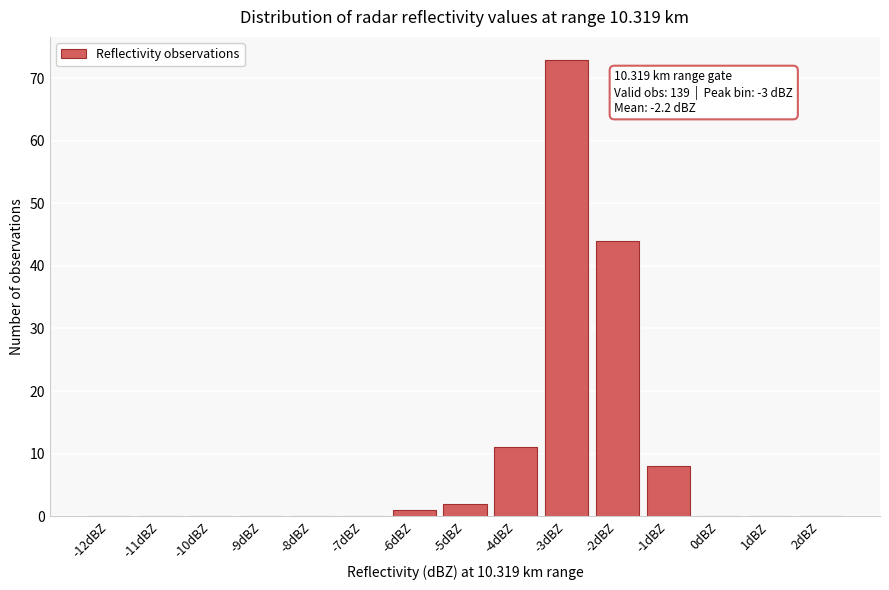

Reading left to right, what are all the values shown in this chart?

-12dBZ=0	-11dBZ=0	-10dBZ=0	-9dBZ=0	-8dBZ=0	-7dBZ=0	-6dBZ=1	-5dBZ=2	-4dBZ=11	-3dBZ=73	-2dBZ=44	-1dBZ=8	0dBZ=0	1dBZ=0	2dBZ=0